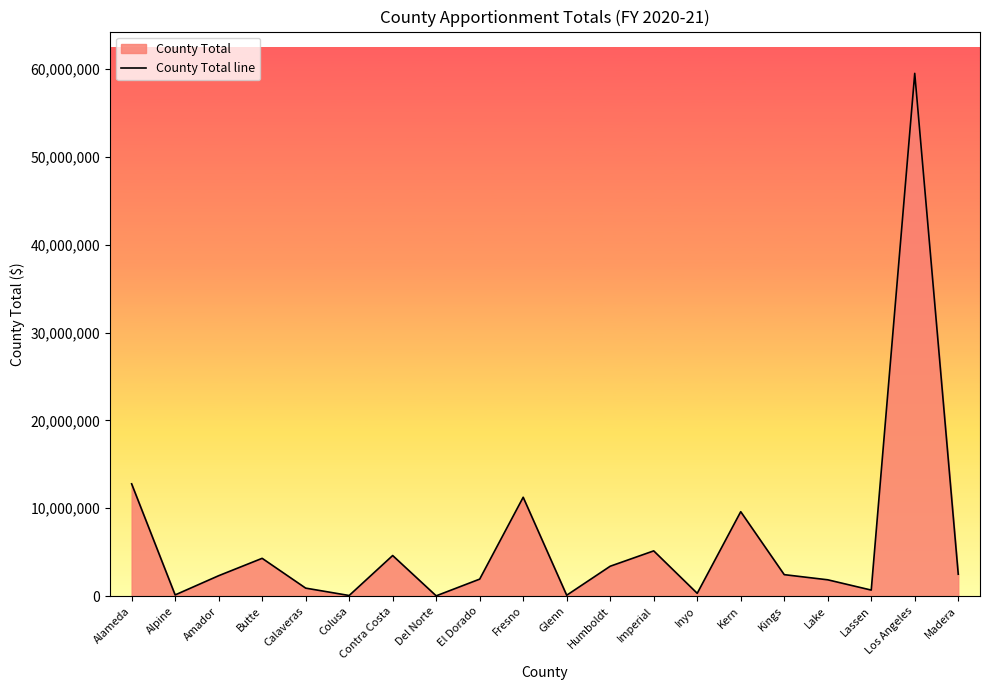

Is it true that the value at Madera is 2489781?

True